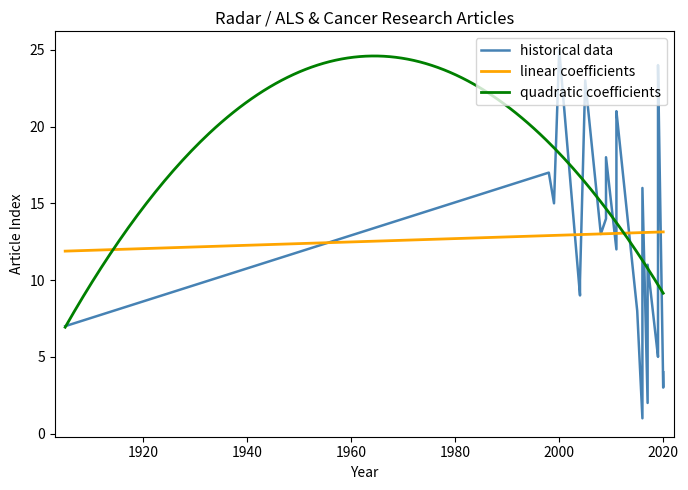

The value at 3 is 4. True or false?

True